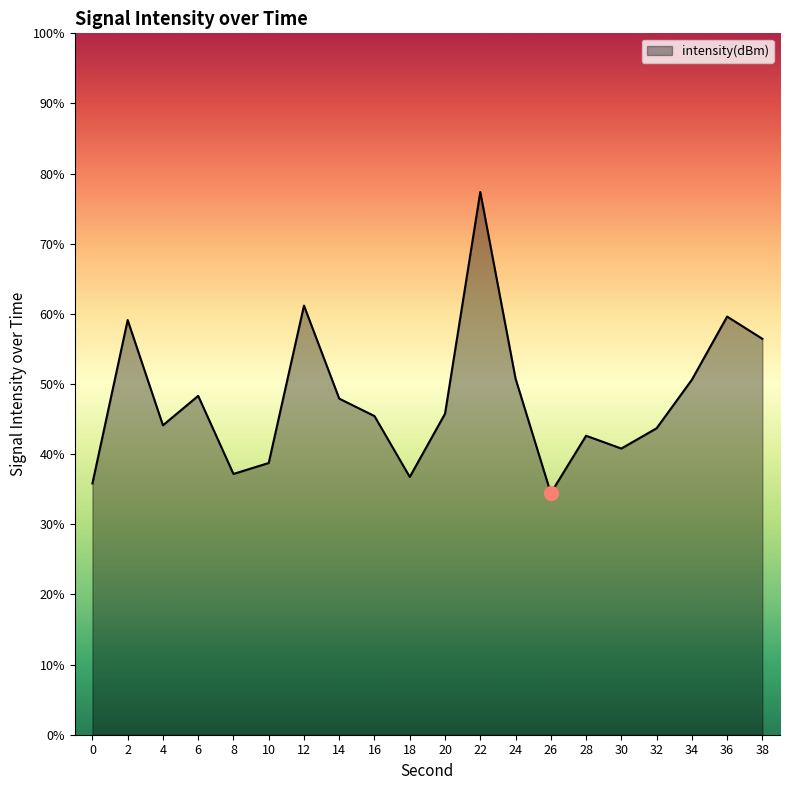

List the labels in order of value, largest first.

22, 12, 36, 2, 38, 24, 34, 6, 14, 20, 16, 4, 32, 28, 30, 10, 8, 18, 0, 26